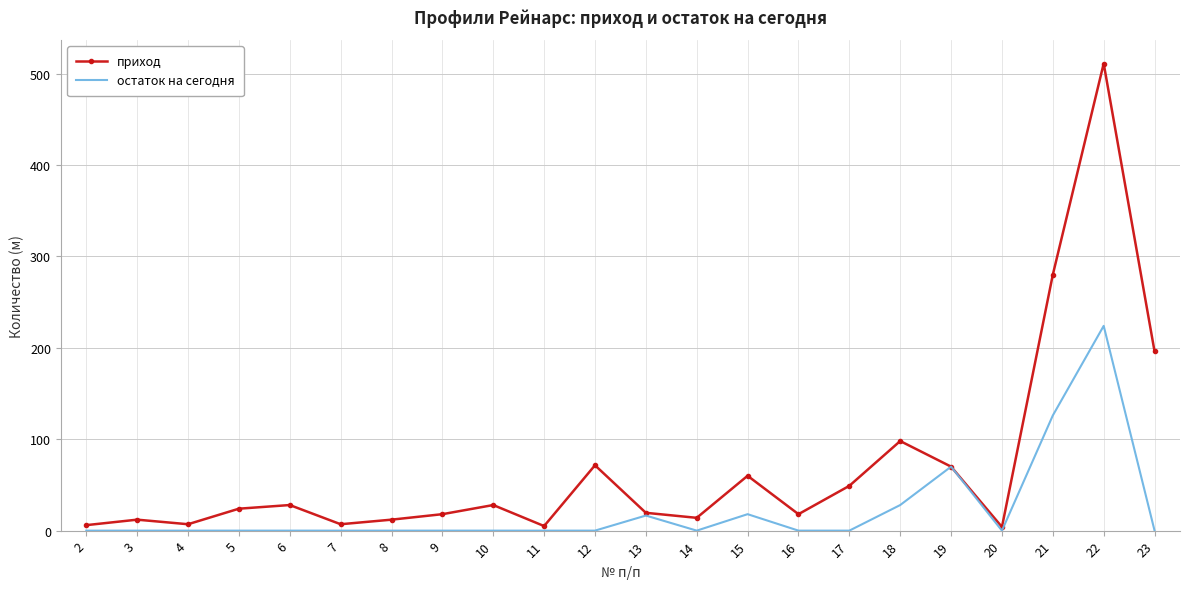

Which series changed the most between 14 and 21?

приход